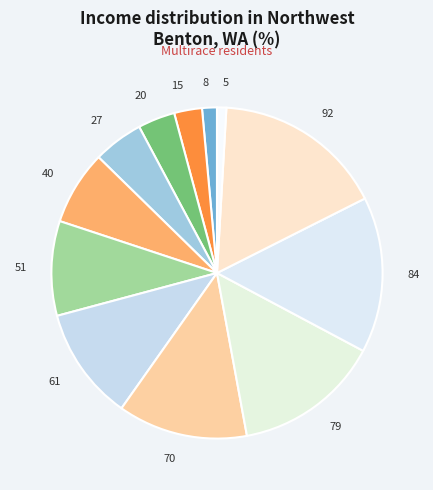

How many segments does this pie chart have?

12